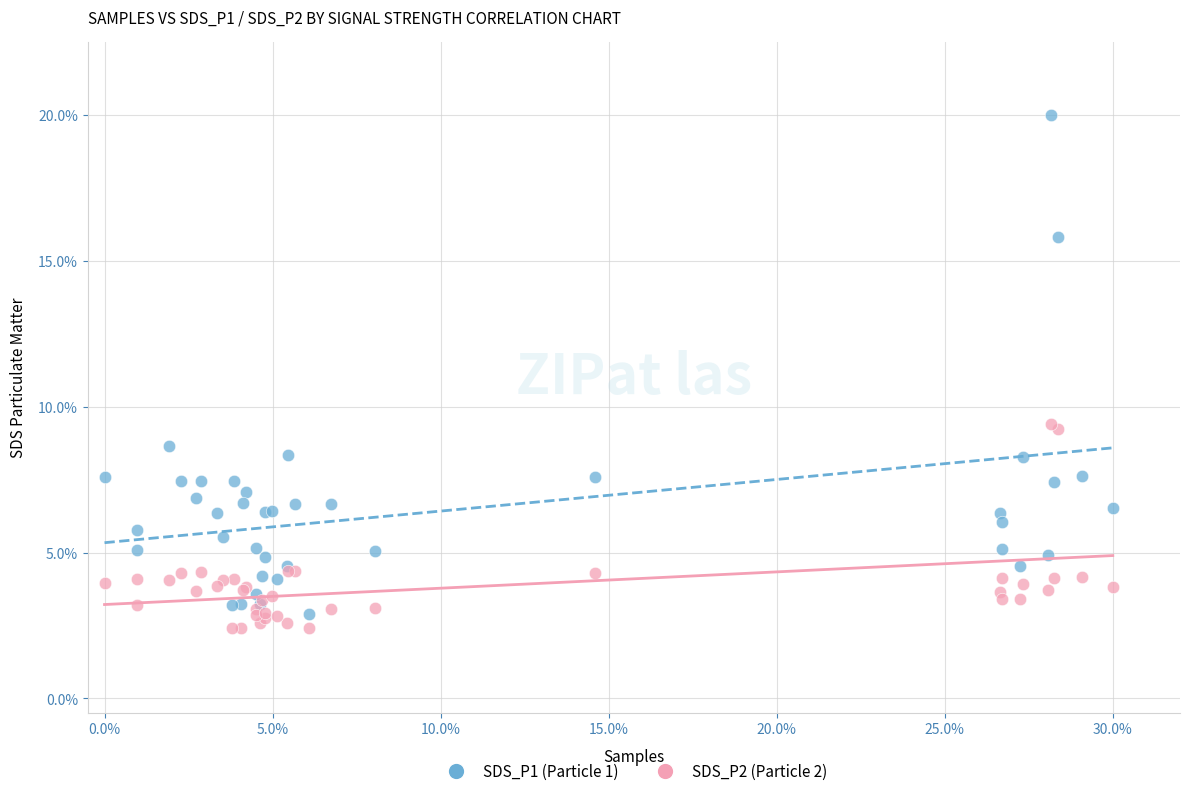

Which series has the largest Y range (max minus min)?

SDS_P1 (Particle 1)